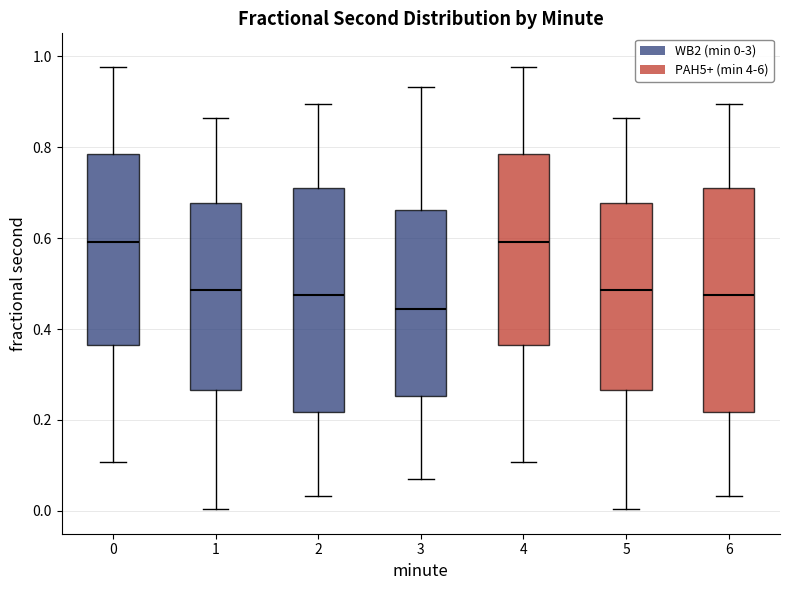

Reading left to right, read every box against the y-axis: the position of its median line, the range the box covers, and the ends of its whiskers. The values are not printed on the chart, so give them approximately, as read against the axis.

0: median 0.60, box 0.36 to 0.78, whiskers 0.10 to 0.98
1: median 0.48, box 0.26 to 0.68, whiskers 0.00 to 0.86
2: median 0.48, box 0.22 to 0.70, whiskers 0.04 to 0.90
3: median 0.44, box 0.26 to 0.66, whiskers 0.06 to 0.94
4: median 0.60, box 0.36 to 0.78, whiskers 0.10 to 0.98
5: median 0.48, box 0.26 to 0.68, whiskers 0.00 to 0.86
6: median 0.48, box 0.22 to 0.70, whiskers 0.04 to 0.90